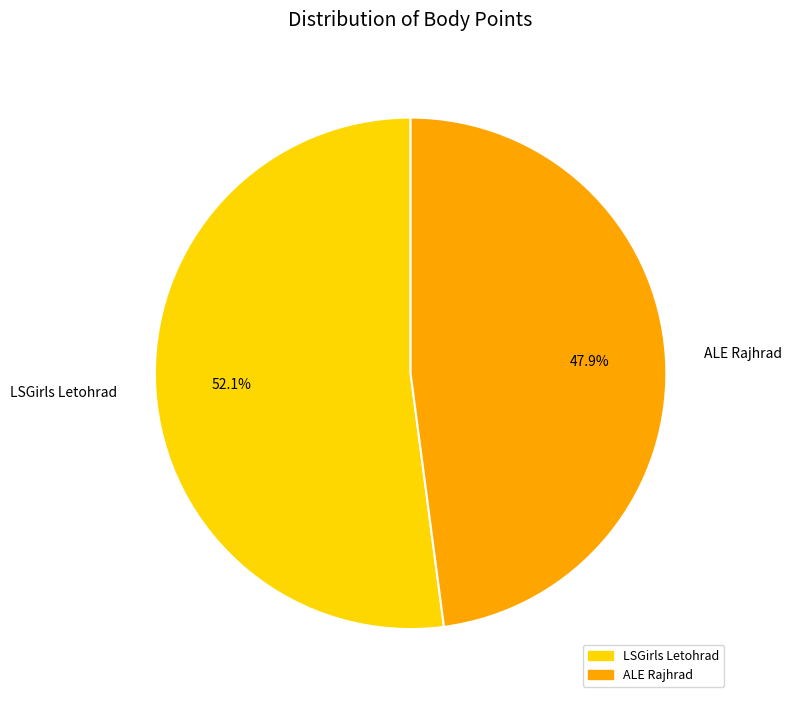

To the nearest percent, what is the average slice percentage?

50%